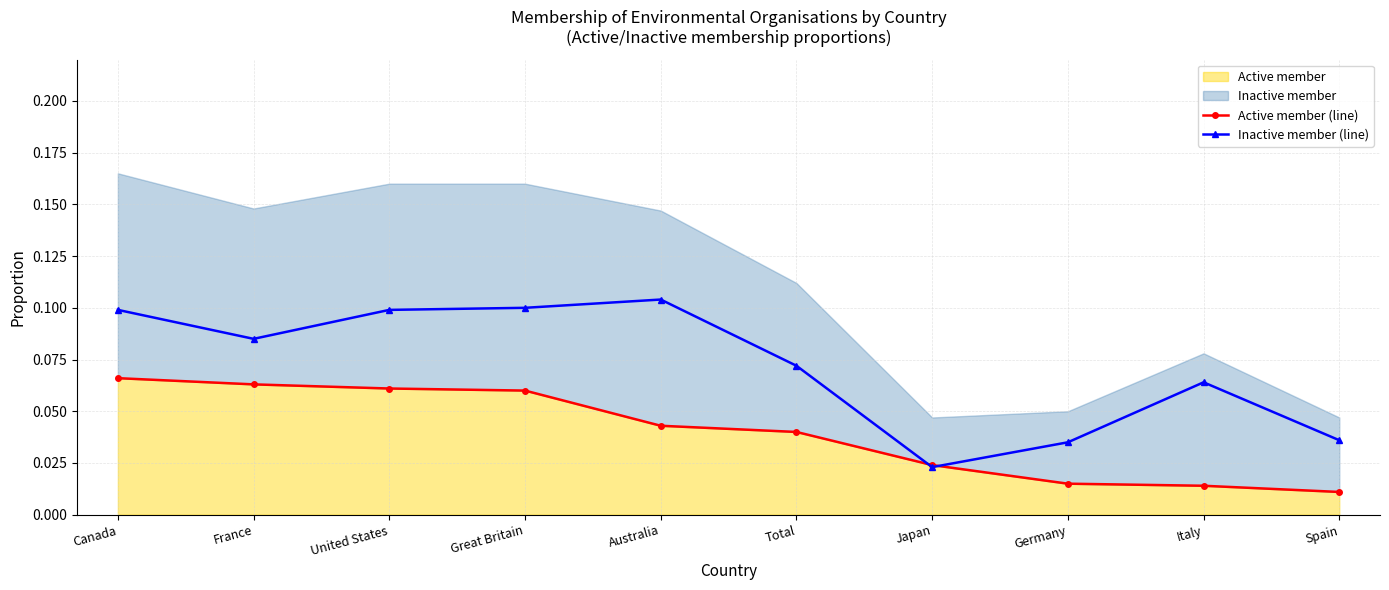

Does the chart display data point markers on the line(s)?

Yes